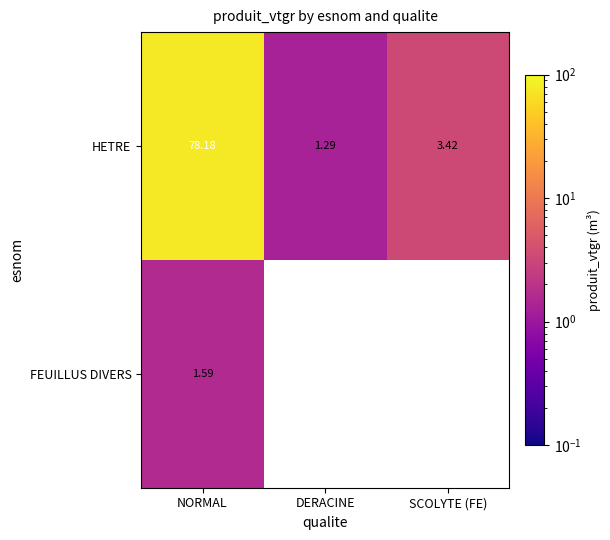

Rank the categories by HETRE value from highest to lowest.

NORMAL, SCOLYTE (FE), DERACINE